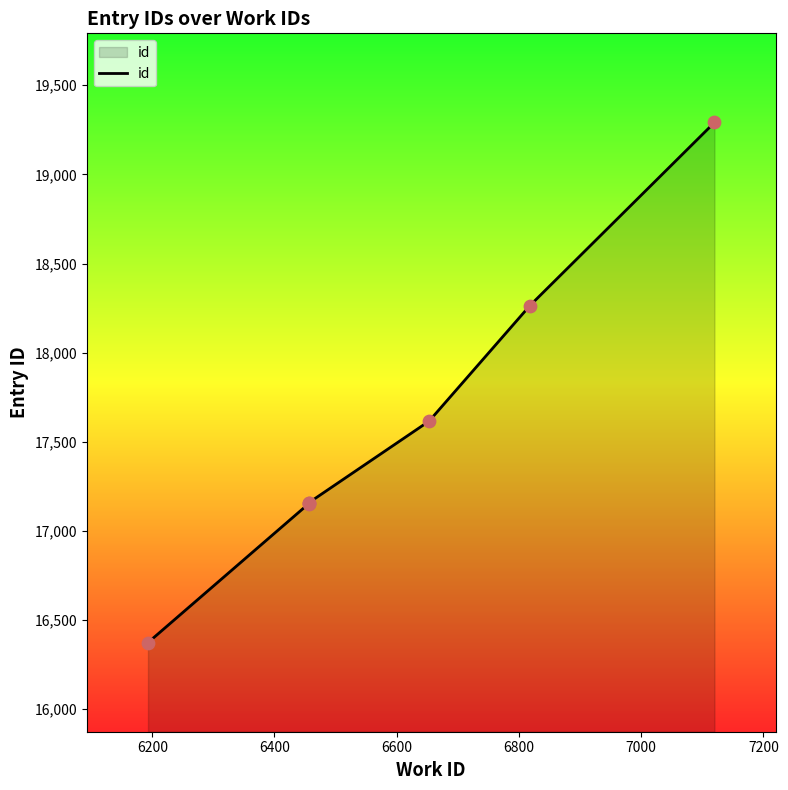

Which has a higher value, 6400 or 7200?

7200